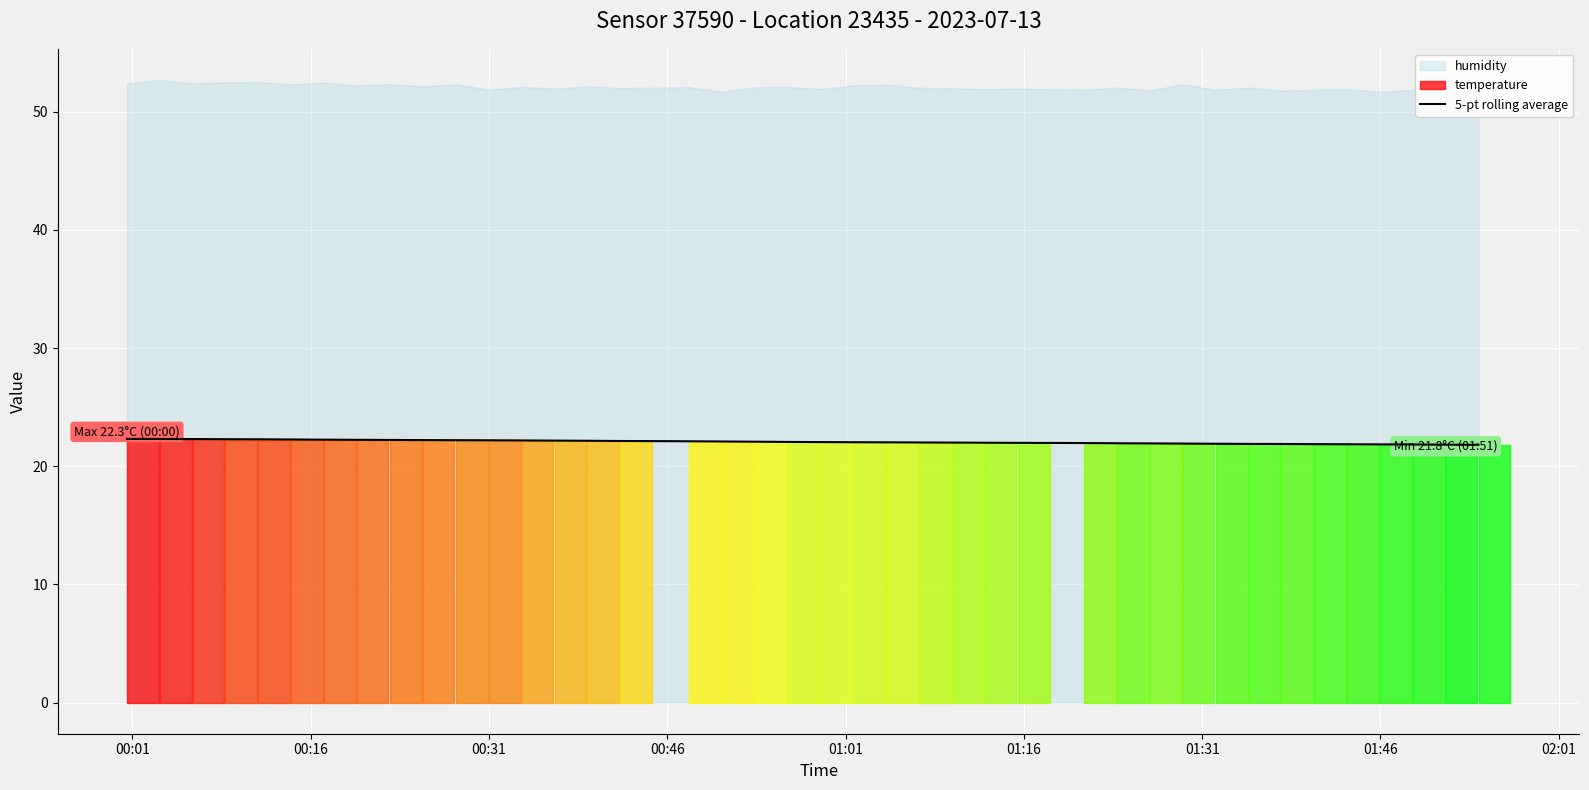

What is the lowest value of the 5-pt rolling average series?

21.8